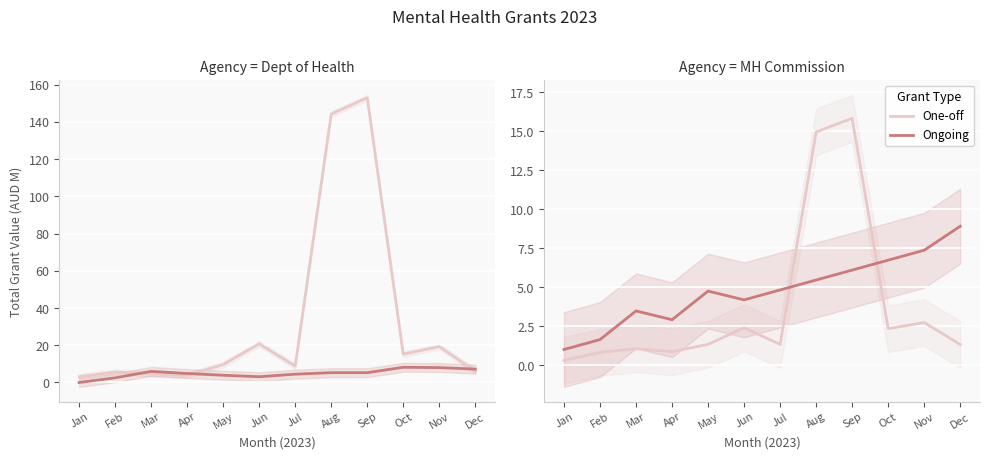

What is the difference between the maximum and second lowest values in the Ongoing series?

7.3